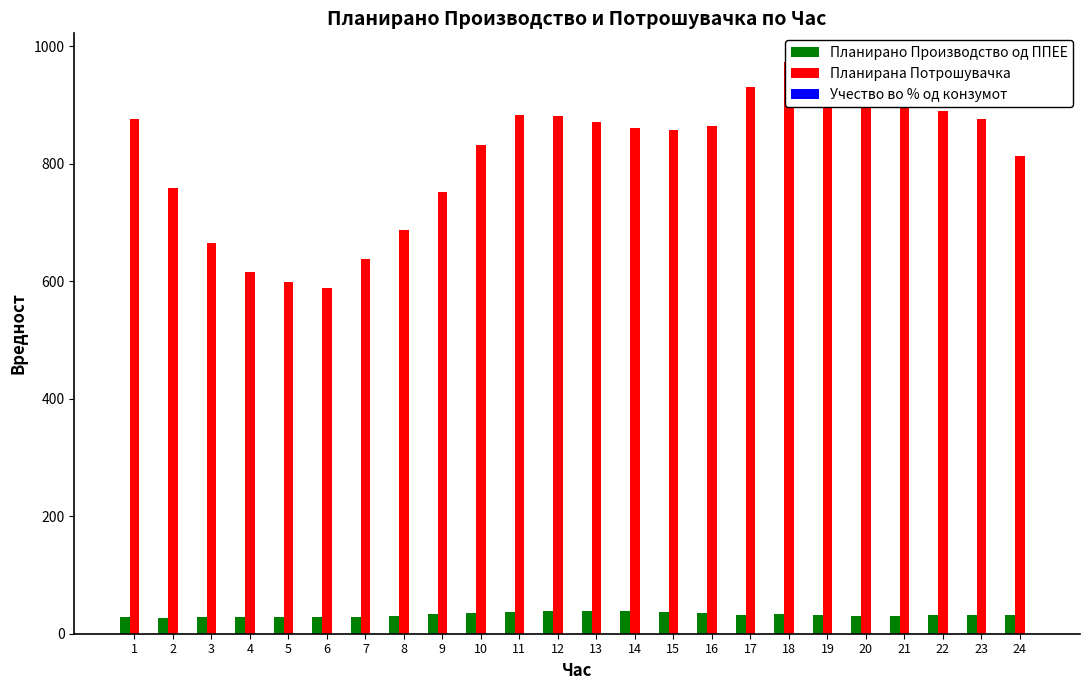

What is the average value of the Планирано Производство од ППЕЕ series?

32.4